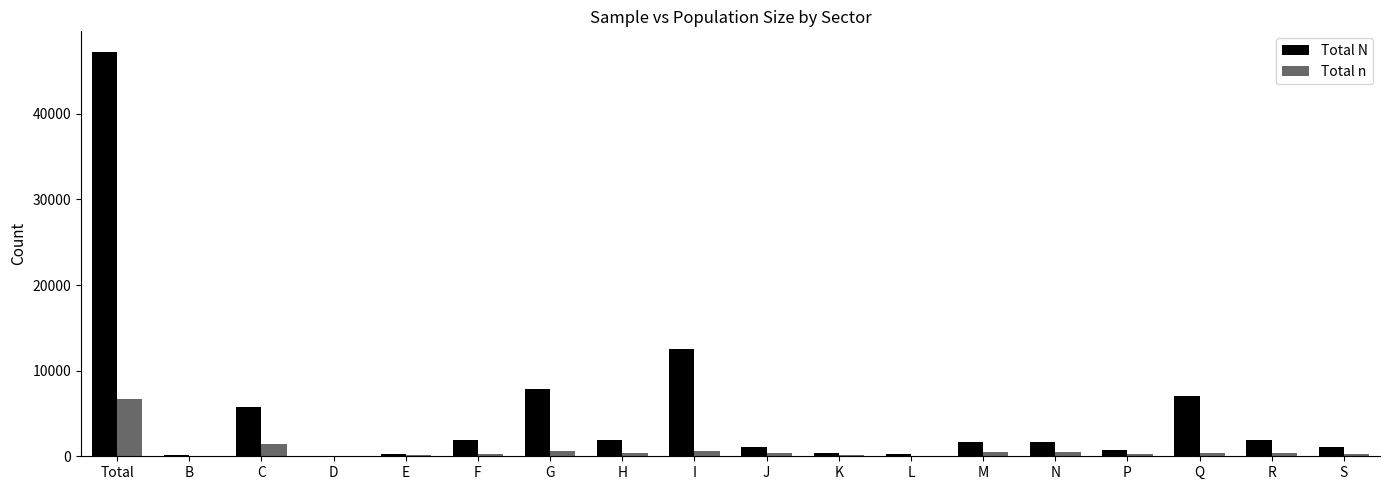

What is the highest value of the Total n series?

6642